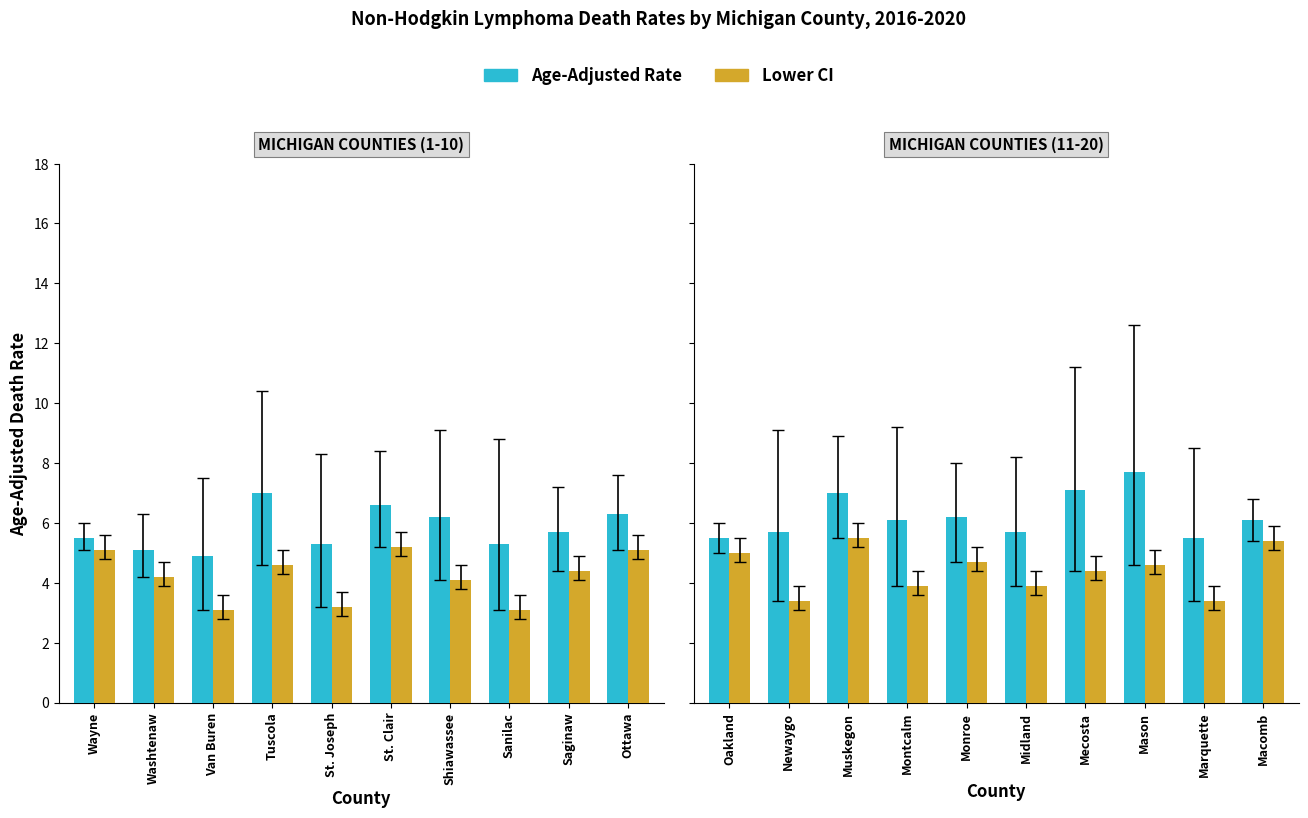

Is it true that Age-Adjusted Rate equals 2.3 at Newaygo?

False